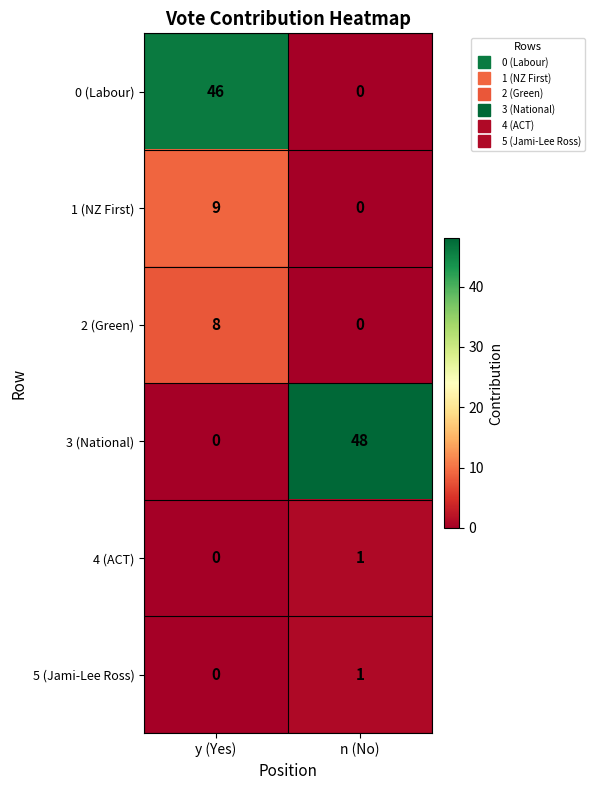

The value of 3 (National) at y (Yes) is 0. True or false?

True